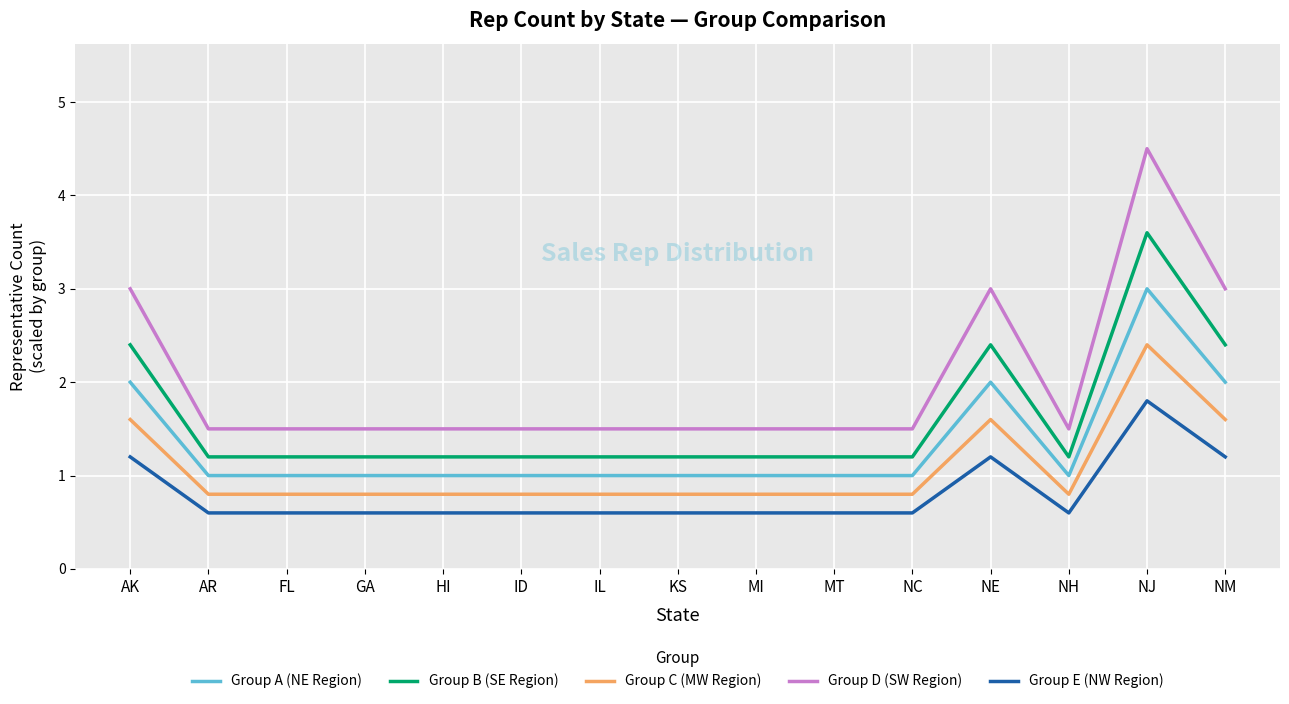

Reading right to left, list all the values displayed in this chart.

Group A (NE Region): NM=2.0	NJ=3.0	NH=1.0	NE=2.0	NC=1.0	MT=1.0	MI=1.0	KS=1.0	IL=1.0	ID=1.0	HI=1.0	GA=1.0	FL=1.0	AR=1.0	AK=2.0
Group B (SE Region): NM=2.4	NJ=3.6	NH=1.2	NE=2.4	NC=1.2	MT=1.2	MI=1.2	KS=1.2	IL=1.2	ID=1.2	HI=1.2	GA=1.2	FL=1.2	AR=1.2	AK=2.4
Group C (MW Region): NM=1.6	NJ=2.4	NH=0.8	NE=1.6	NC=0.8	MT=0.8	MI=0.8	KS=0.8	IL=0.8	ID=0.8	HI=0.8	GA=0.8	FL=0.8	AR=0.8	AK=1.6
Group D (SW Region): NM=3.0	NJ=4.5	NH=1.5	NE=3.0	NC=1.5	MT=1.5	MI=1.5	KS=1.5	IL=1.5	ID=1.5	HI=1.5	GA=1.5	FL=1.5	AR=1.5	AK=3.0
Group E (NW Region): NM=1.2	NJ=1.8	NH=0.6	NE=1.2	NC=0.6	MT=0.6	MI=0.6	KS=0.6	IL=0.6	ID=0.6	HI=0.6	GA=0.6	FL=0.6	AR=0.6	AK=1.2